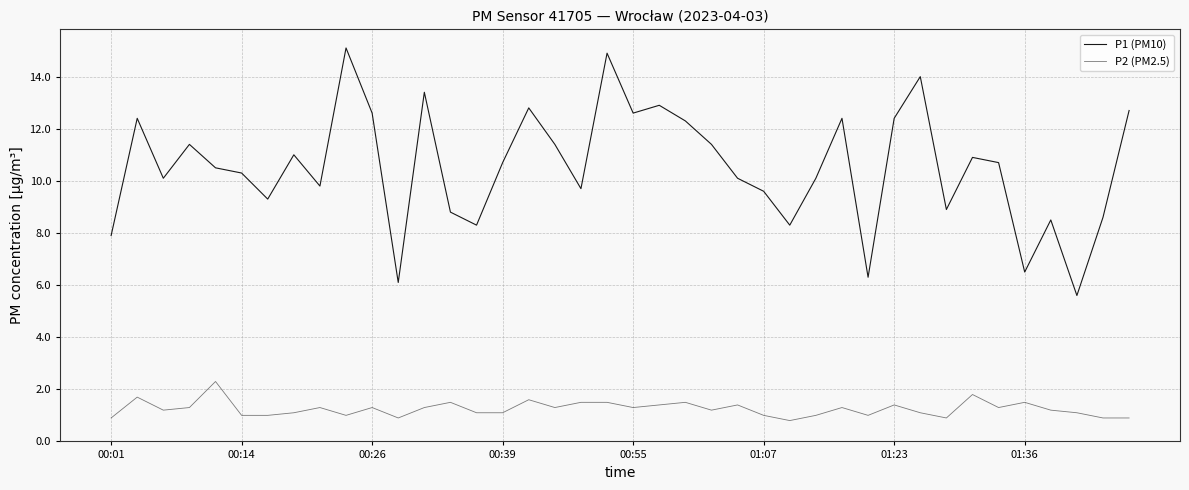

Rank the series by their maximum value, from lowest to highest.

P2 (PM2.5), P1 (PM10)